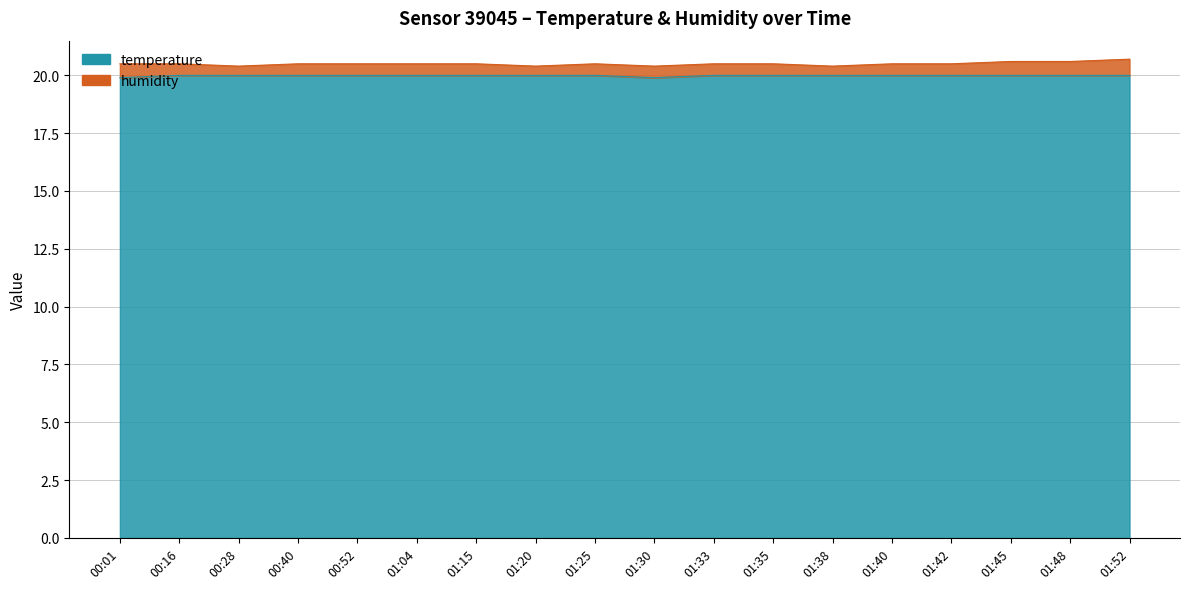

Count the values in the range 20 to 21.

16